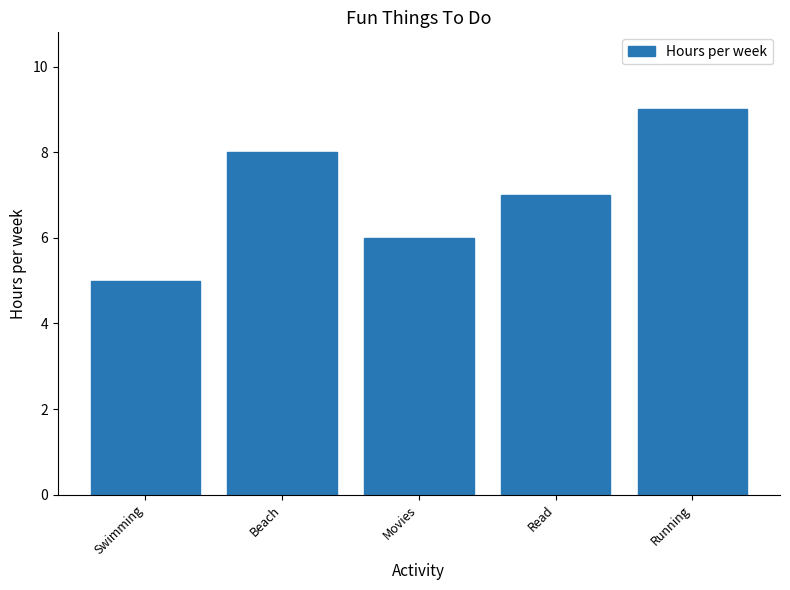

How many data points are less than 7?

2